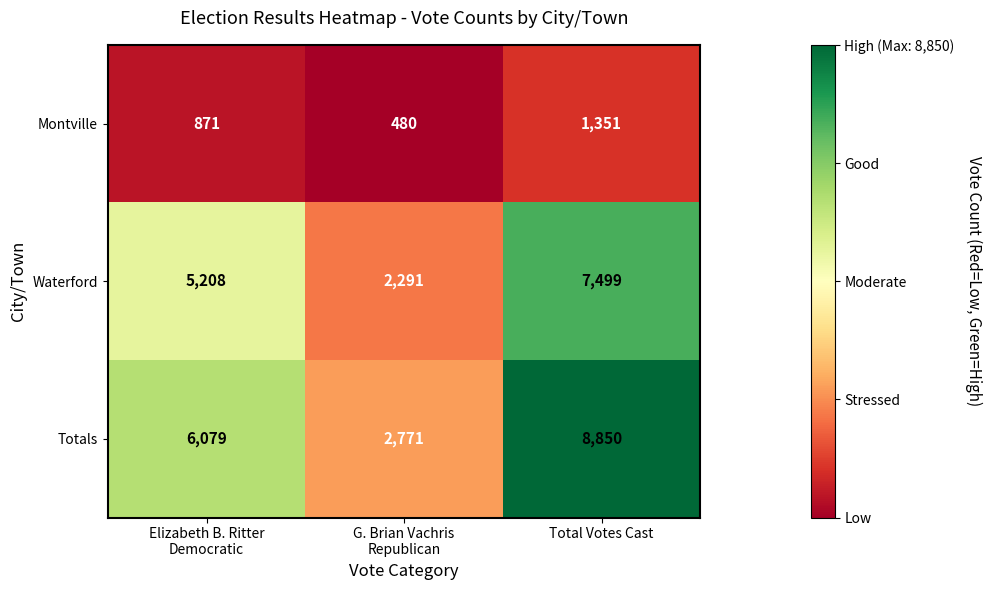

How many categories are shown in the chart?

3